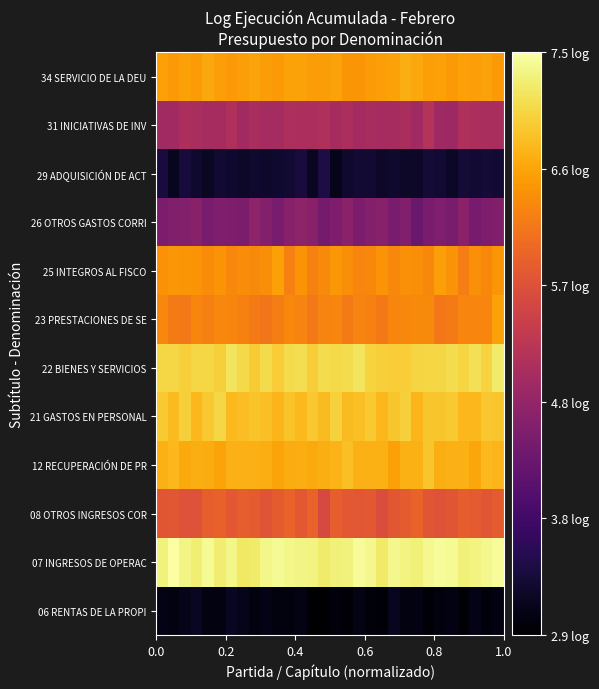

List the series in order of their peak value, lowest first.

06 RENTAS DE LA PROPI, 29 ADQUISICIÓN DE ACT, 26 OTROS GASTOS CORRI, 31 INICIATIVAS DE INV, 08 OTROS INGRESOS COR, 23 PRESTACIONES DE SE, 25 INTEGROS AL FISCO, 34 SERVICIO DE LA DEU, 12 RECUPERACIÓN DE PR, 21 GASTOS EN PERSONAL, 22 BIENES Y SERVICIOS, 07 INGRESOS DE OPERAC